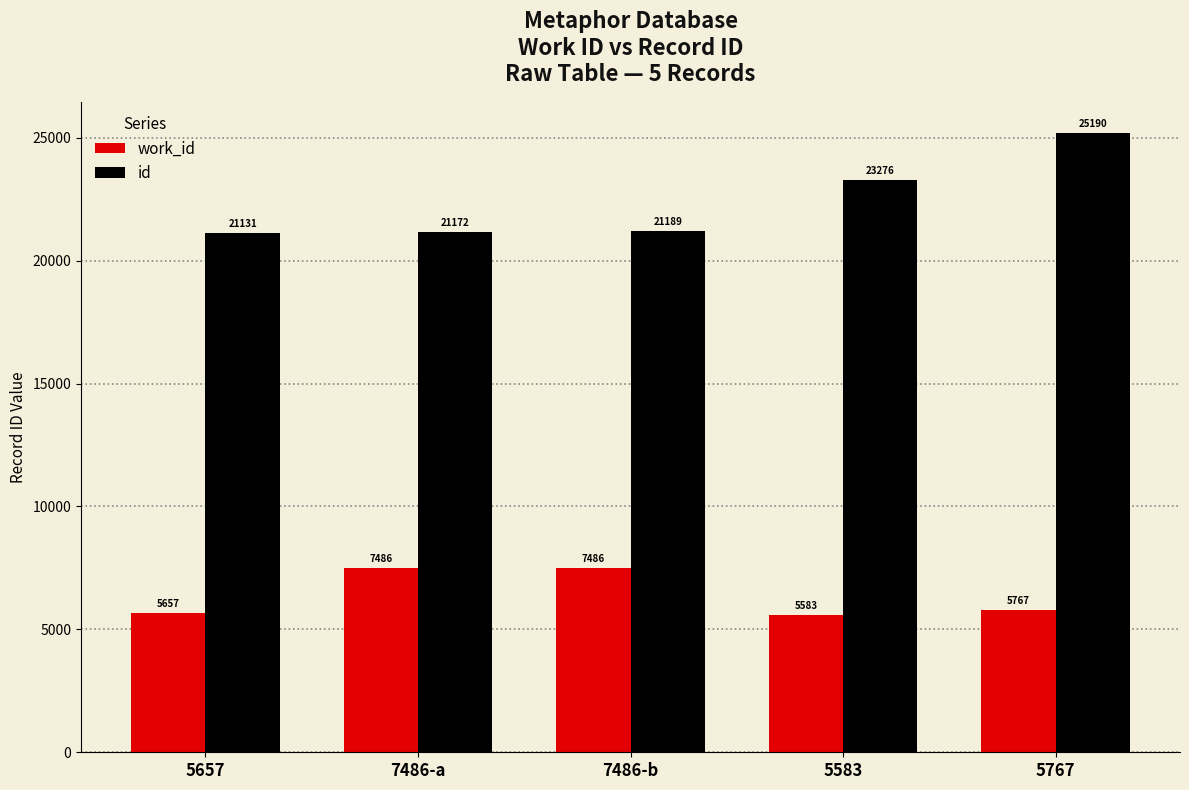

How many groups of bars are there?

5